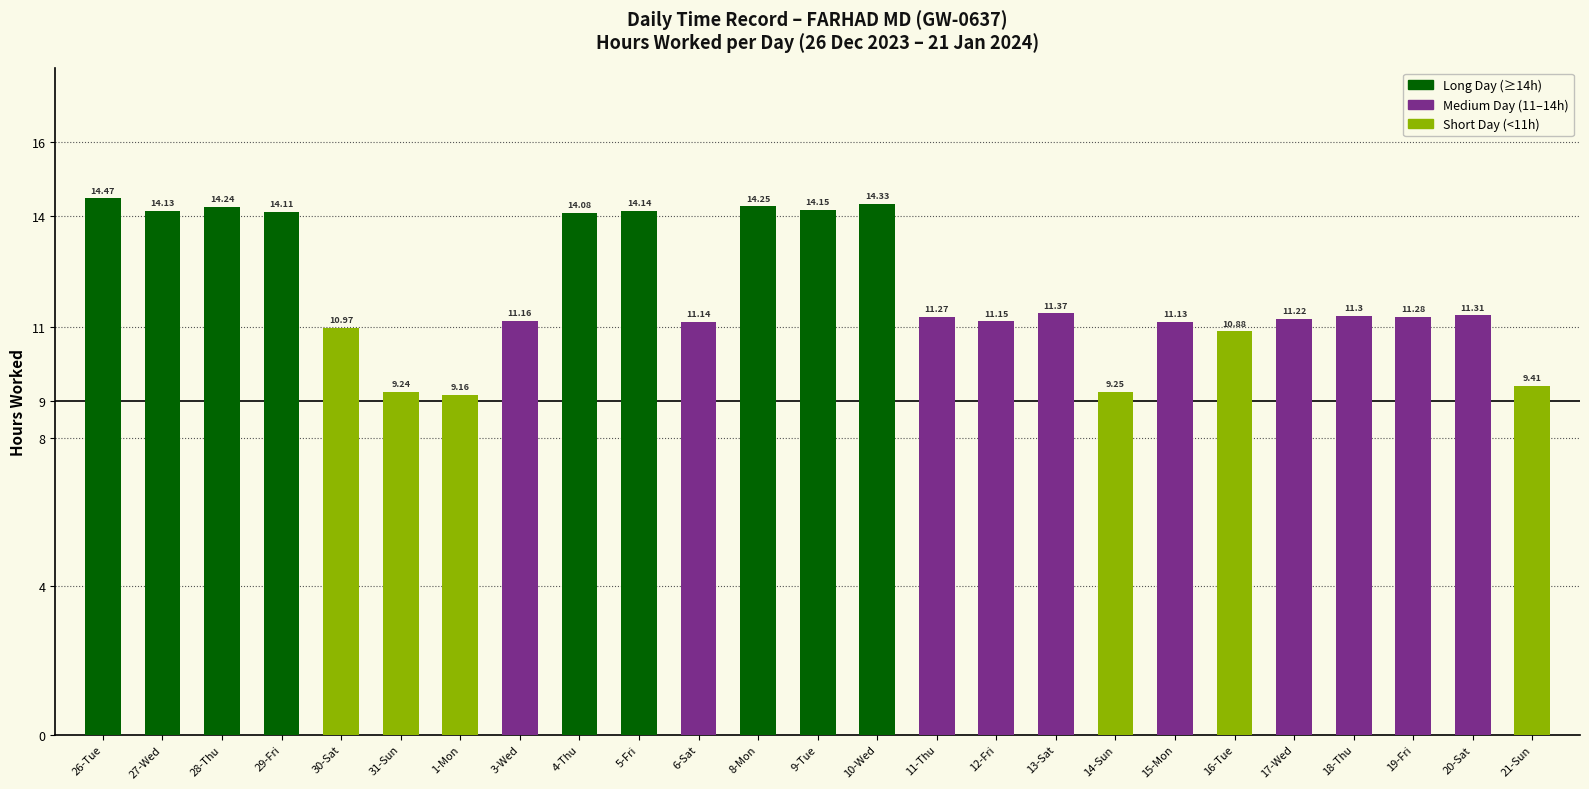

The value at 4-Thu is 14.1. True or false?

True